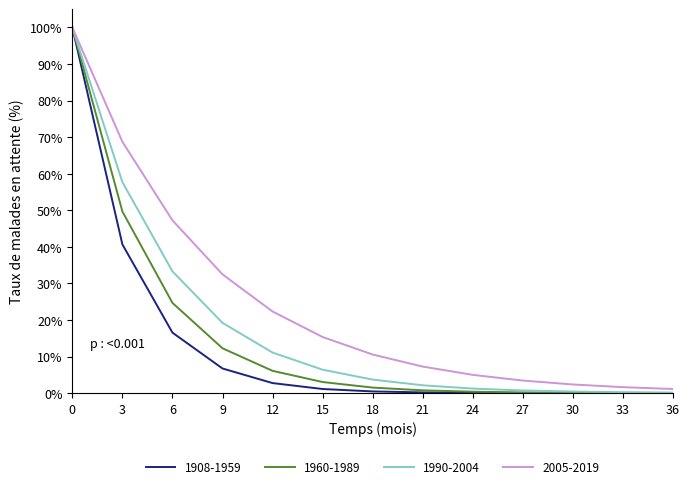

What is the difference between the highest and lowest values at 9?

25.7